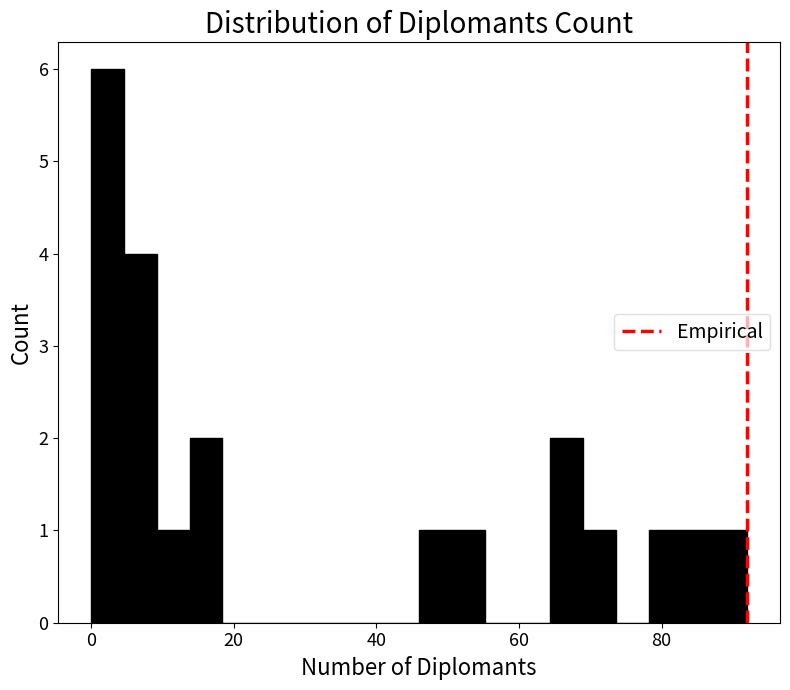

Around what value on the x-axis is the tallest bar? Give the approximate position of its centre, as read against the axis.

2